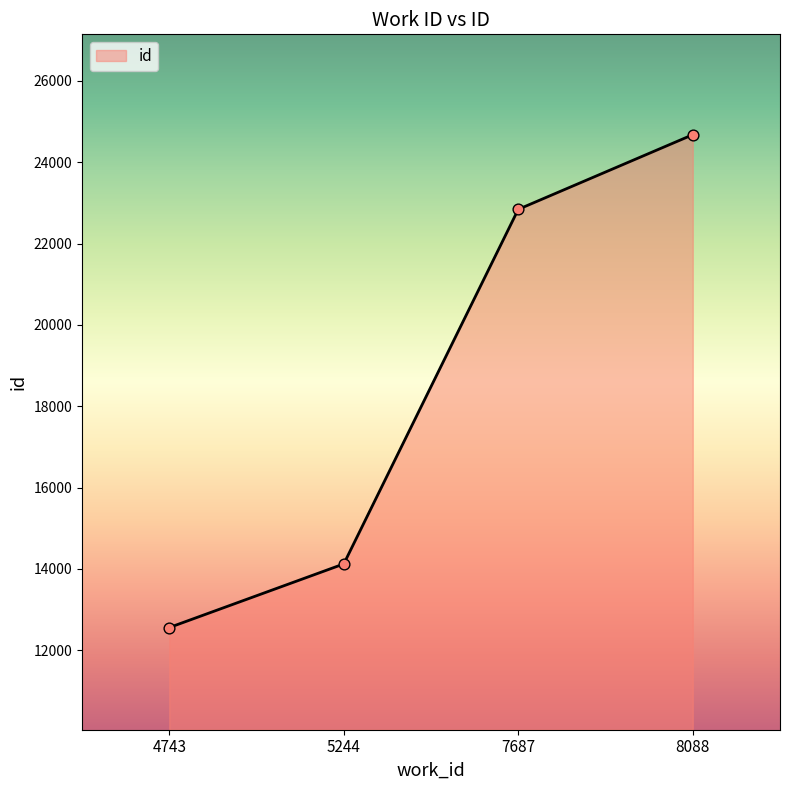

Which has a higher value, 8088 or 4743?

8088